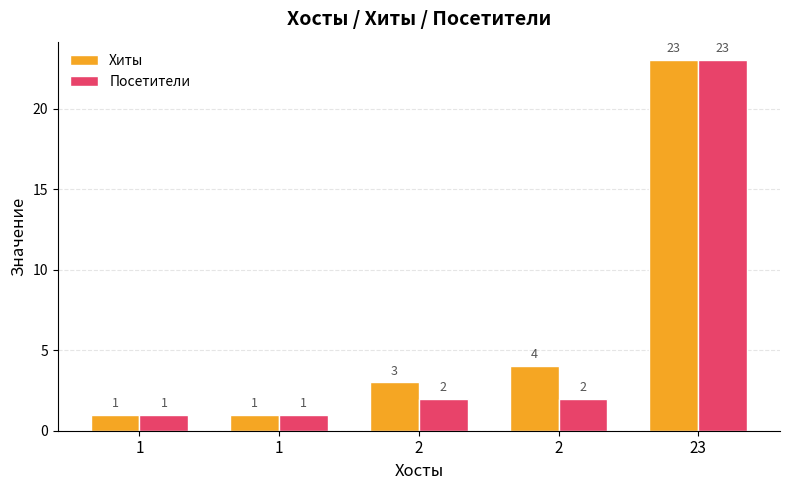

What is the total value across all series at 23?

46